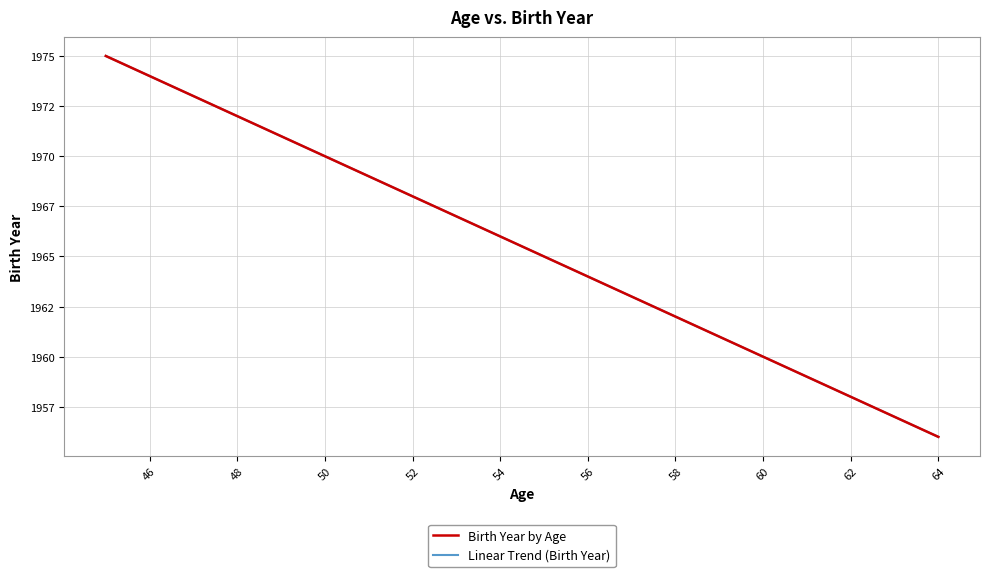

What is the smallest value displayed?

1956.0